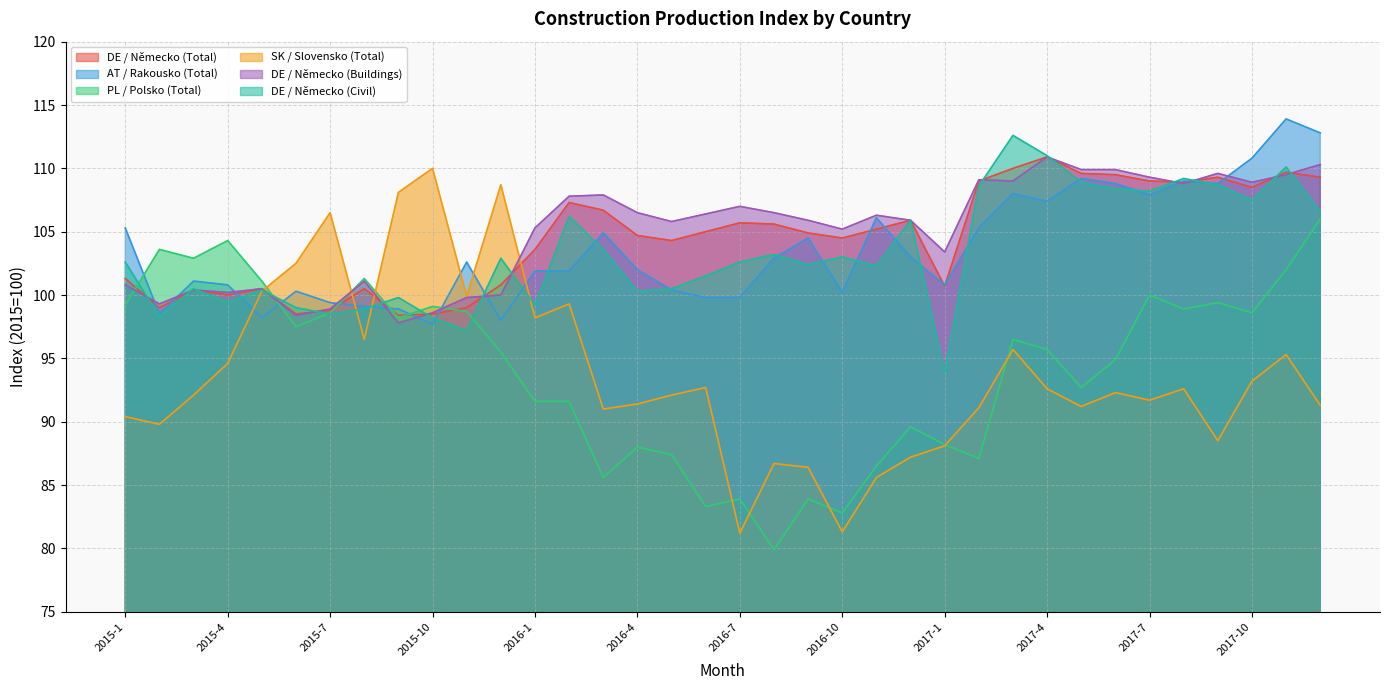

Where is the first local maximum for DE / Německo (Total)?

2015-3